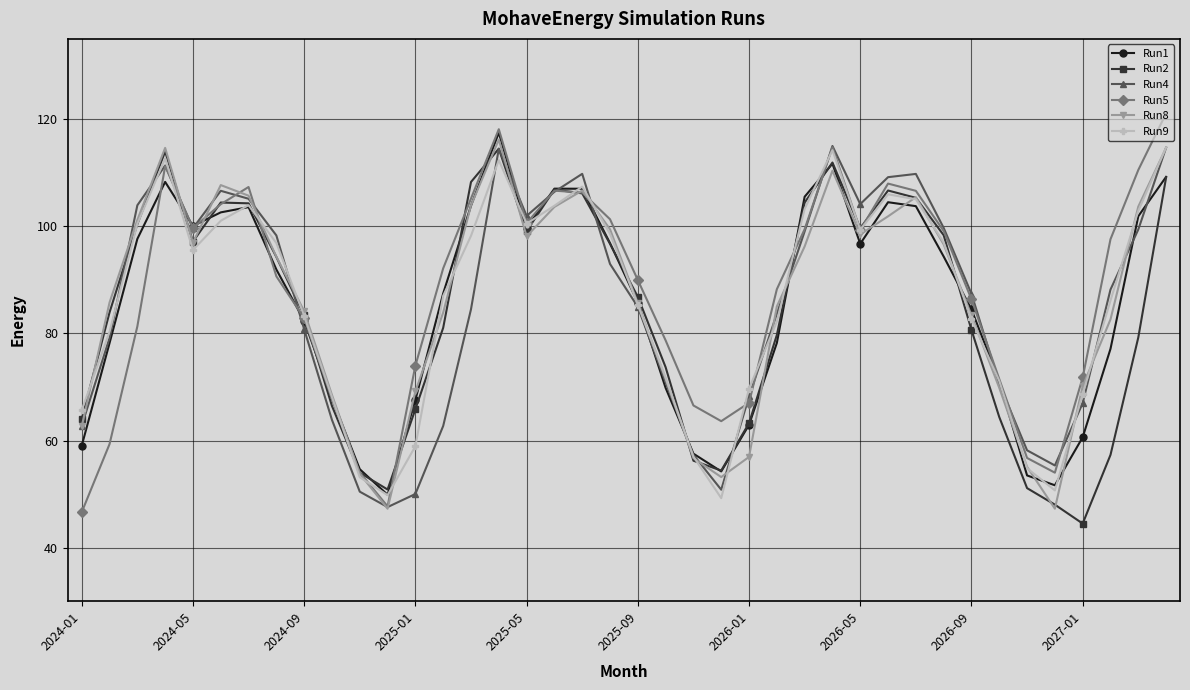

How many interior local valleys does the Run4 series have?

6